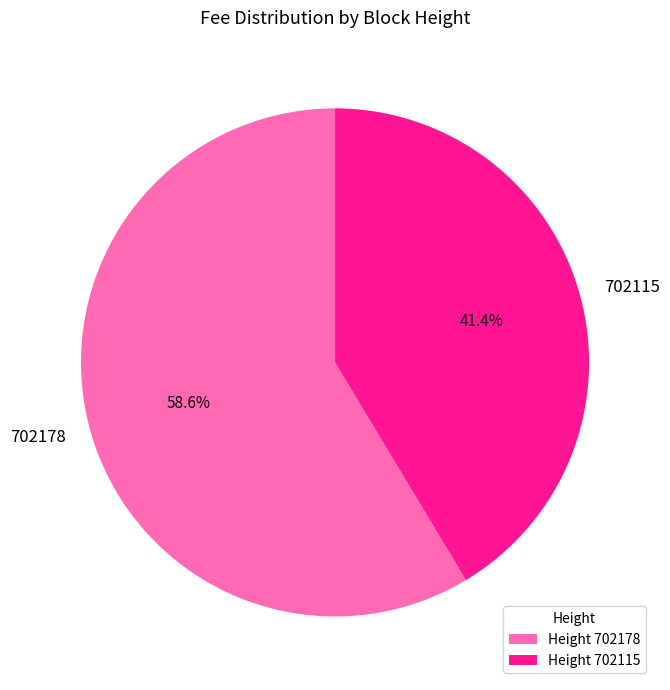

The 702115 slice represents 41% of the pie. True or false?

True